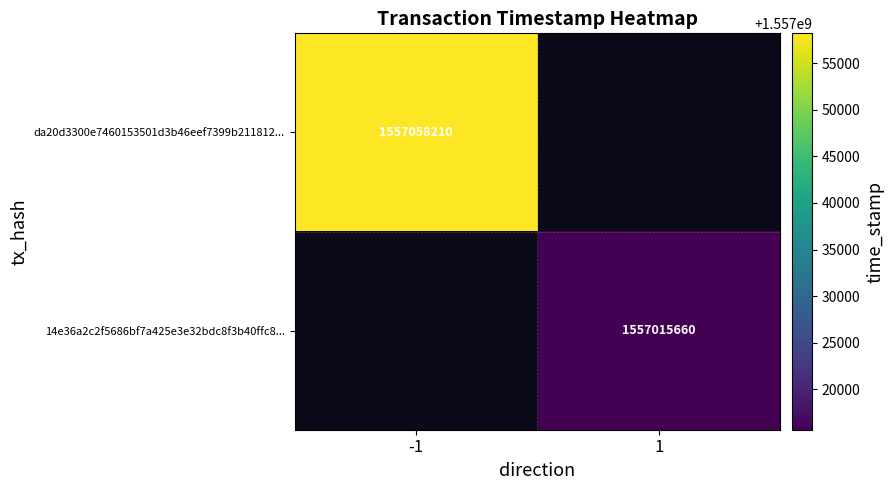

The 14e36a2c2f5686bf7a425e3e32bdc8f3b40ffc8... series shows 1557015660 at 1. True or false?

True